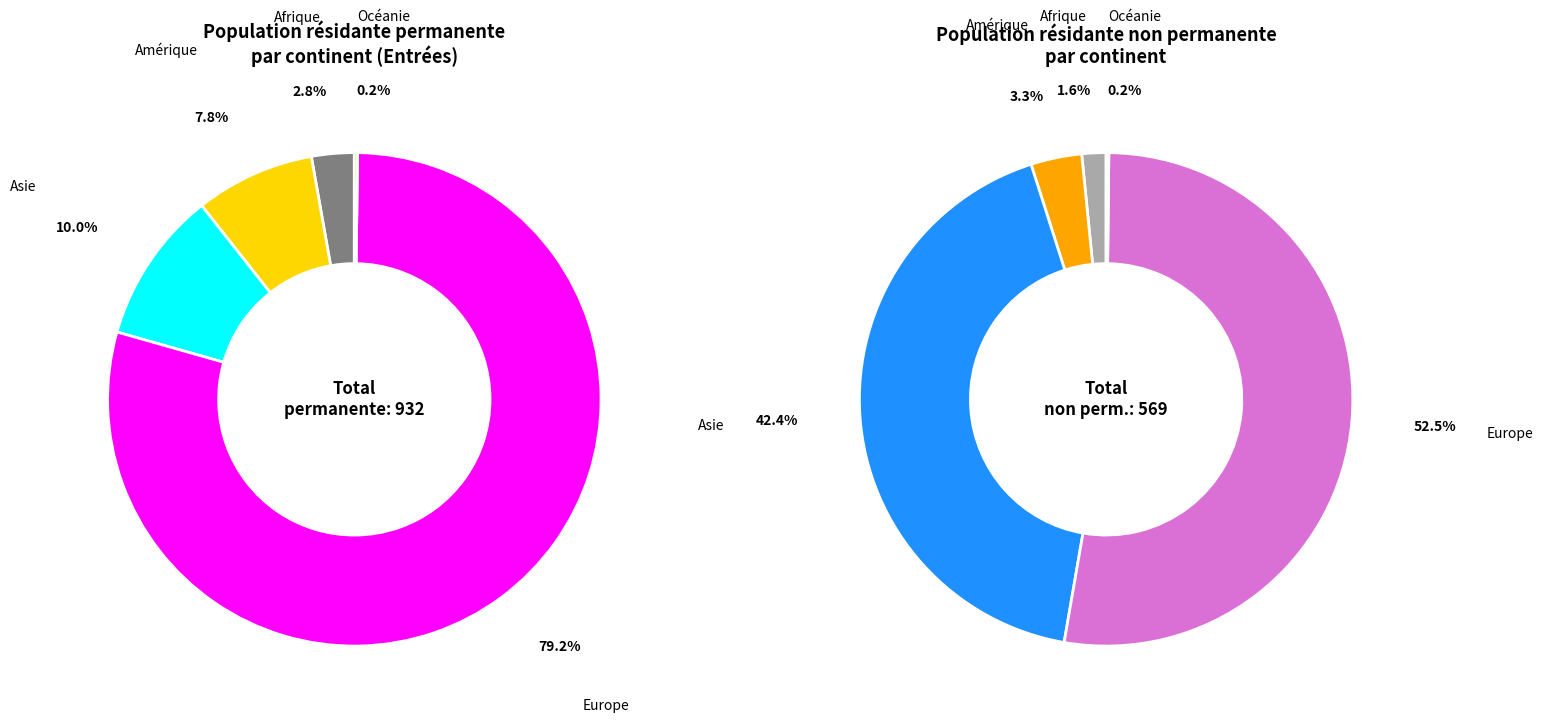

To the nearest percent, what portion does Asie represent?

10%